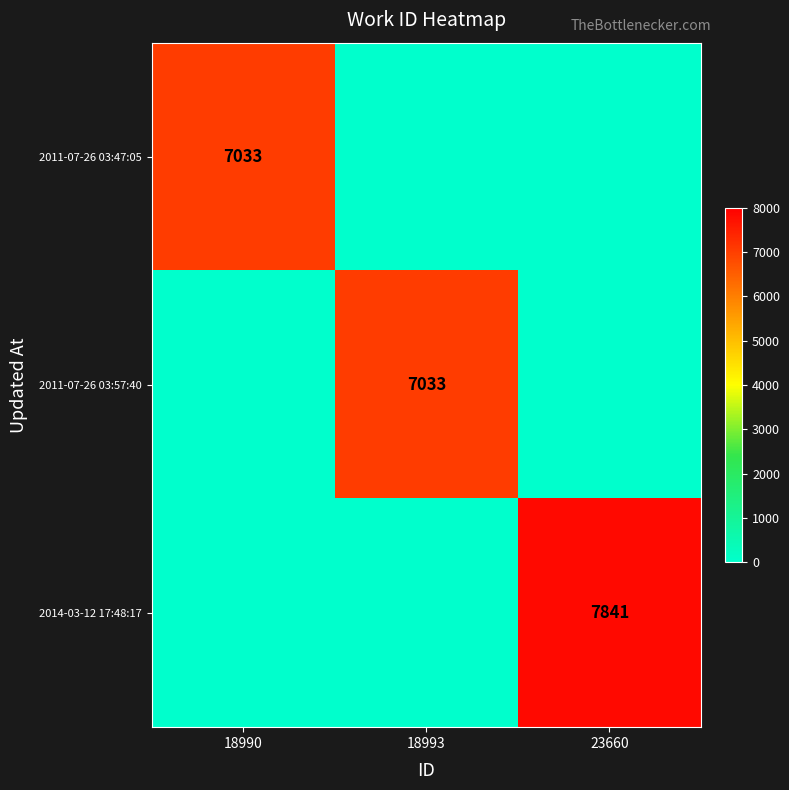

The value of 2011-07-26 03:57:40 at 18993 is 7033. True or false?

True